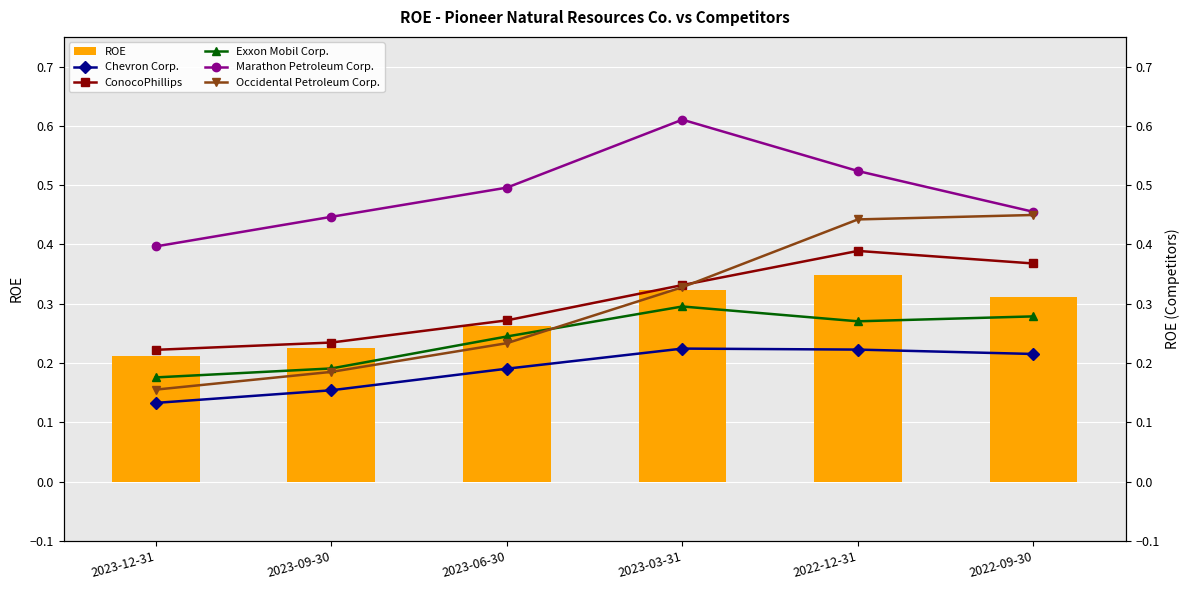

Which series has the widest spread of values?

Occidental Petroleum Corp.